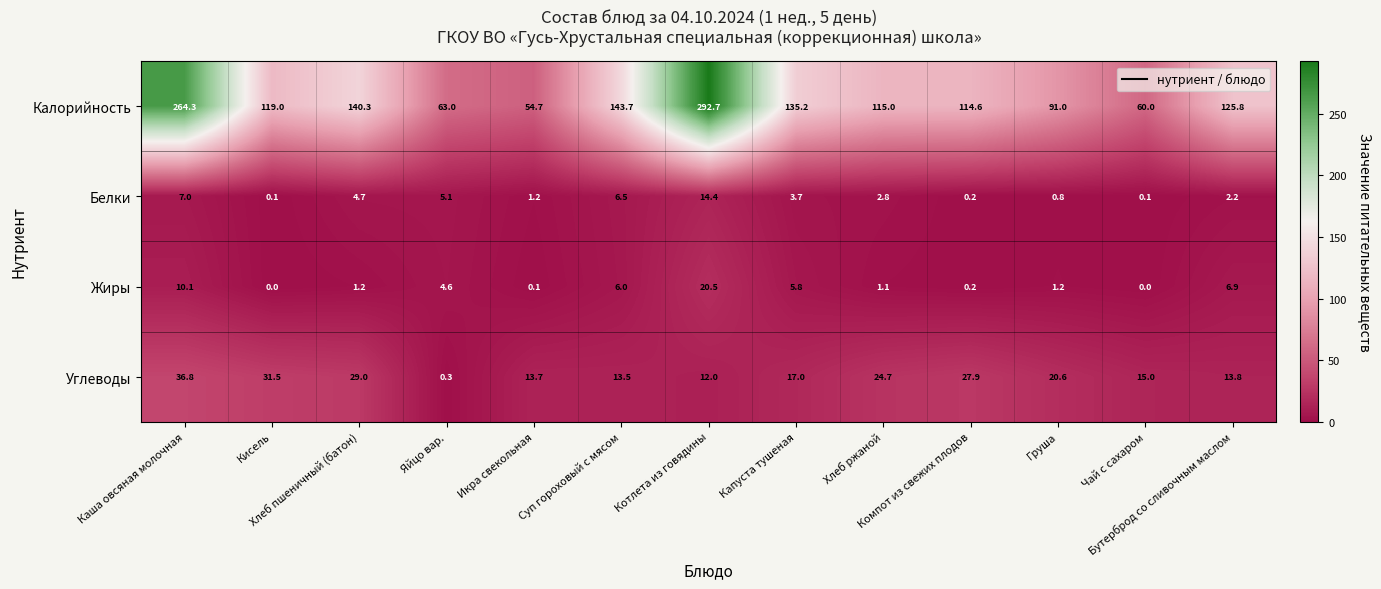

At how many categories does at least one series exceed 62?

11